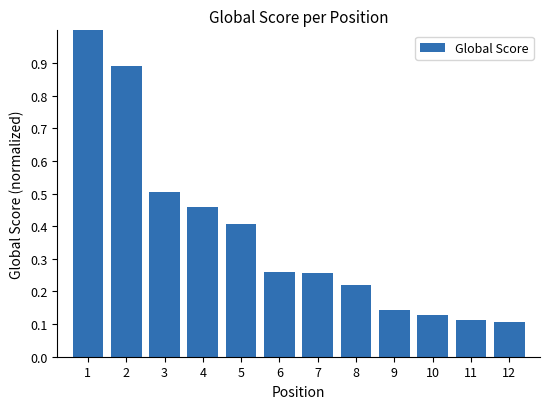

What value does the data have at 5?

0.4